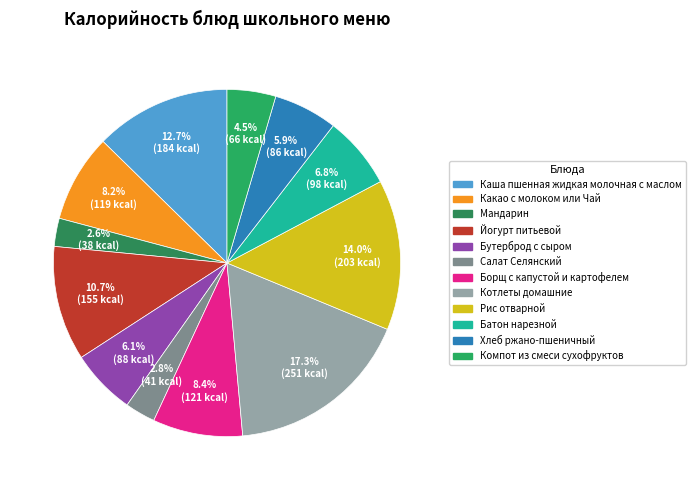

What is the ratio of the value at Каша пшенная жидкая молочная с маслом to the value at Компот из смеси сухофруктов?

2.8